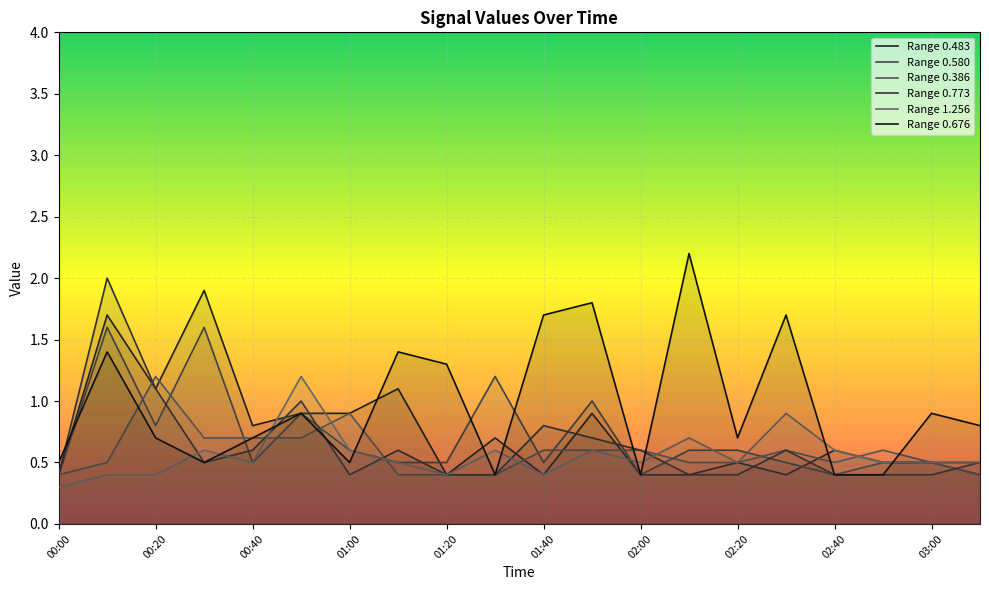

At which category does the chart reach its minimum across all series?

00:00